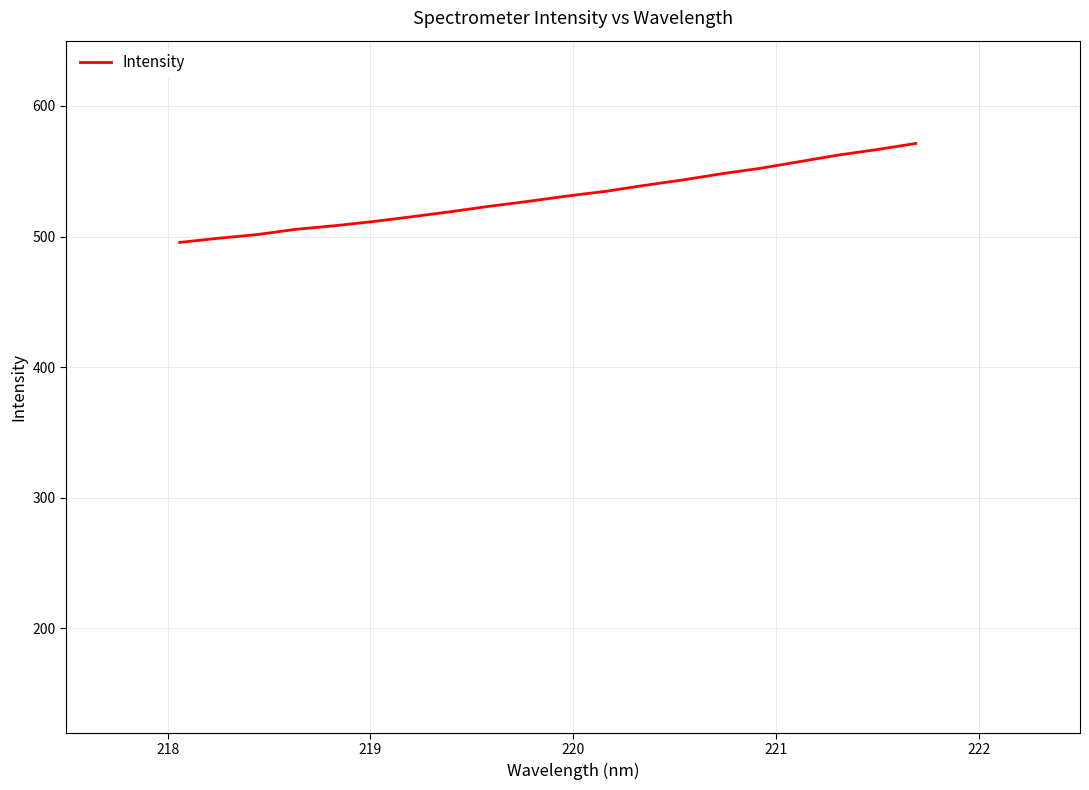

What is the greatest value displayed?

571.3